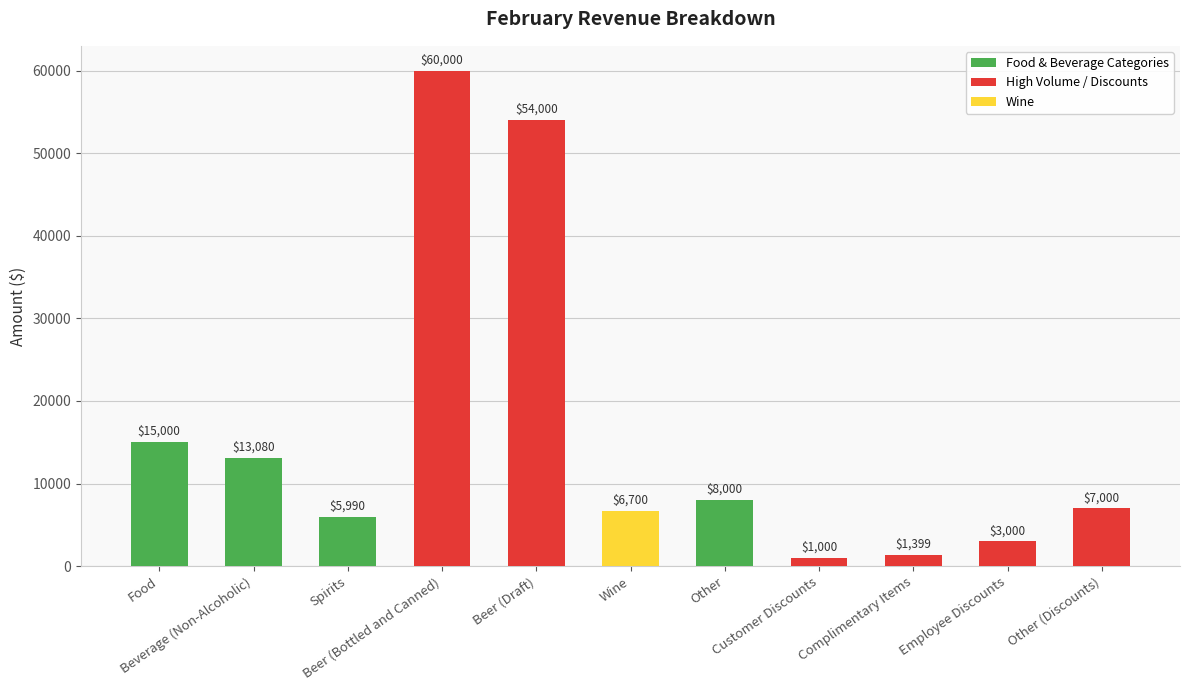

Are the bars horizontal?

No